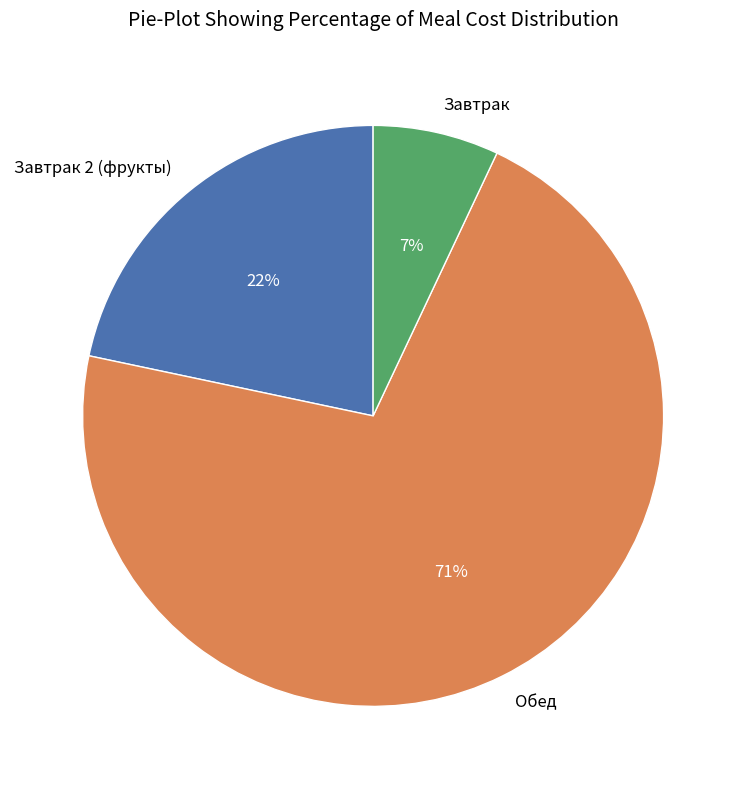

Which has a higher value, Обед or Завтрак?

Обед